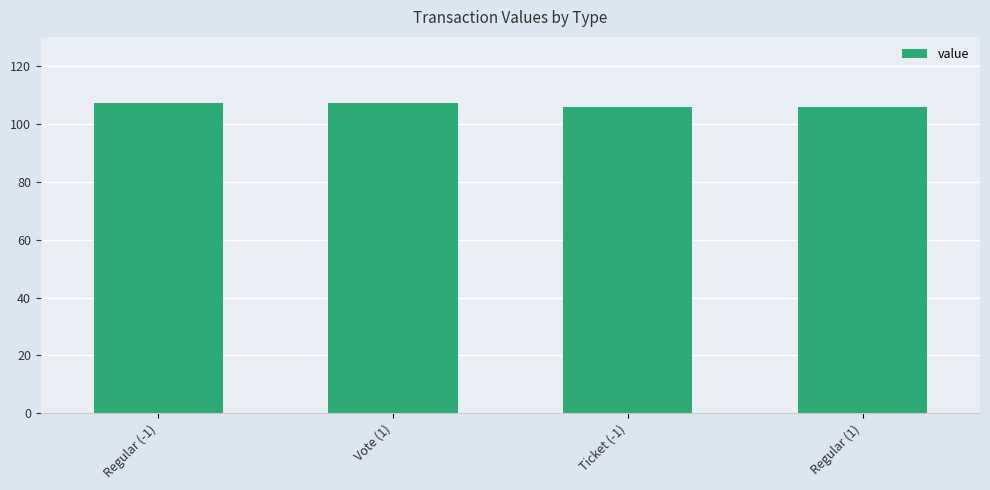

What is the maximum value shown in the chart?

107.1